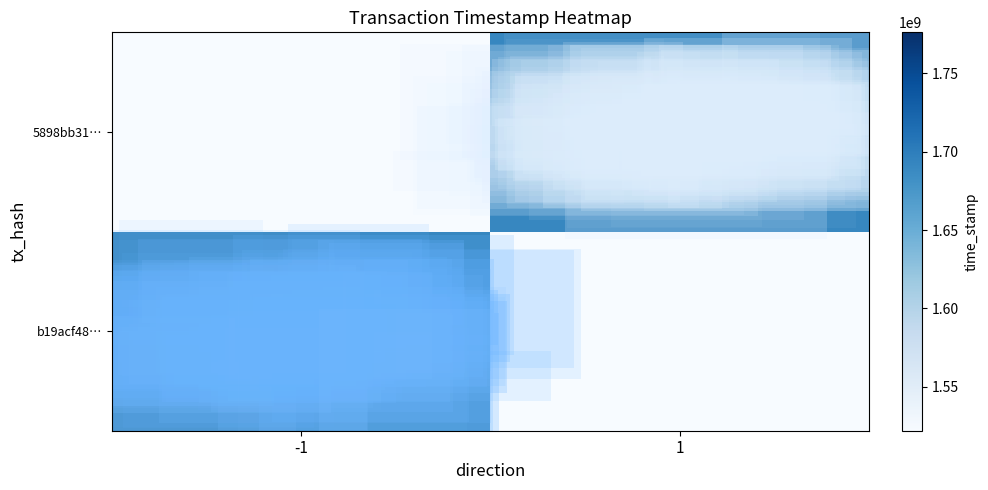

What is the difference between the highest and lowest values at 1?

1691023783